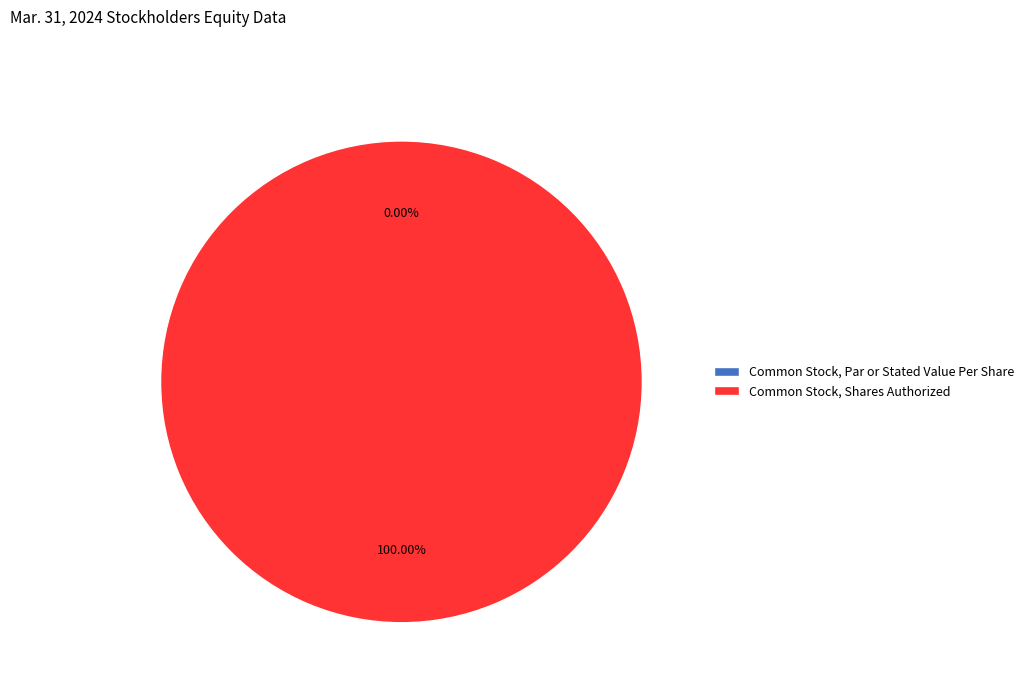

What percentage is the Common Stock, Shares Authorized slice, to the nearest percent?

100%